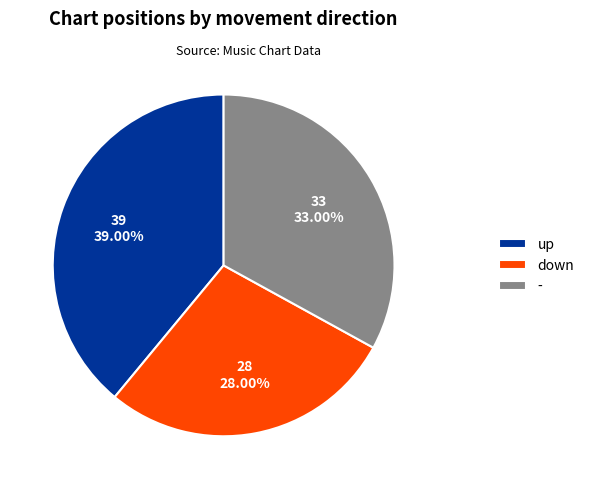

What is the total percentage of - and down?

61.0%